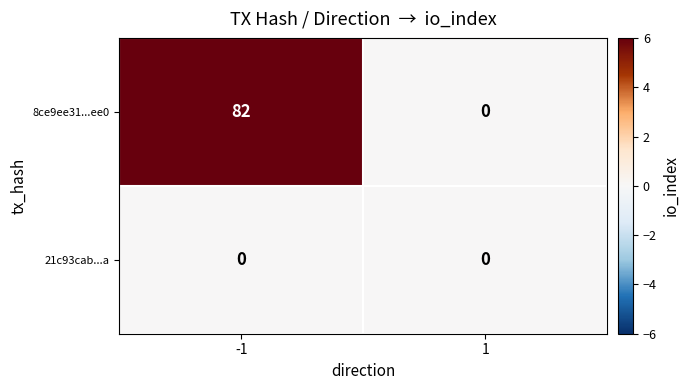

Which series has the largest total across all categories?

8ce9ee31...ee0